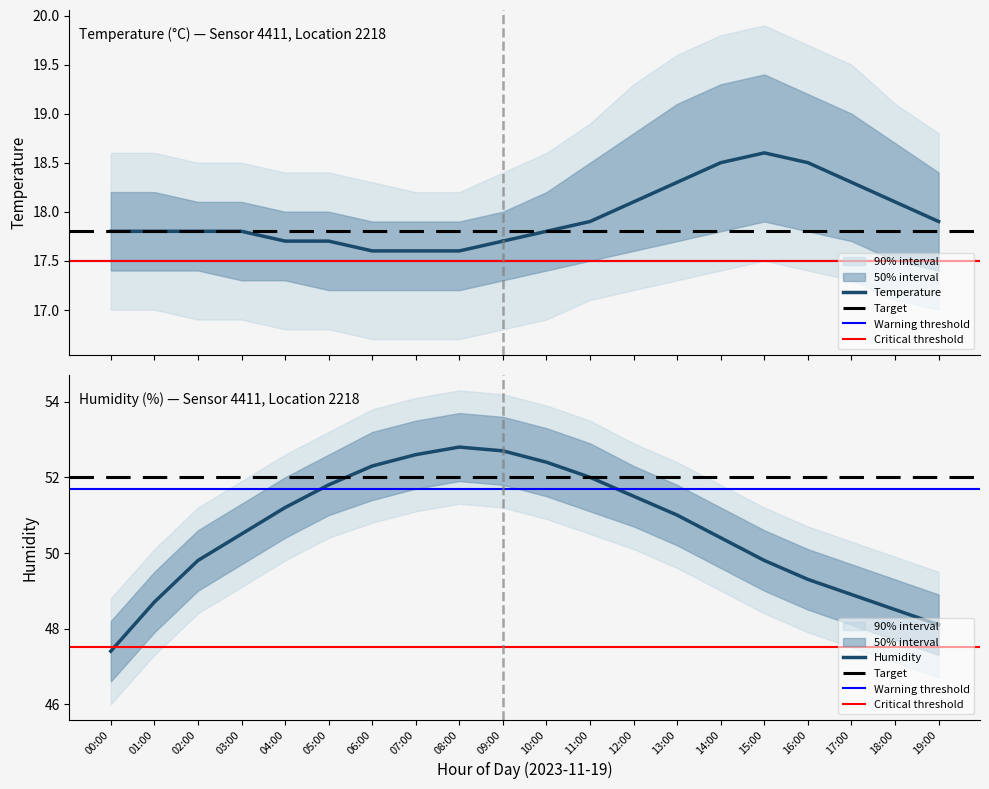

True or false: temperature has more than 0 interior local peaks.

True